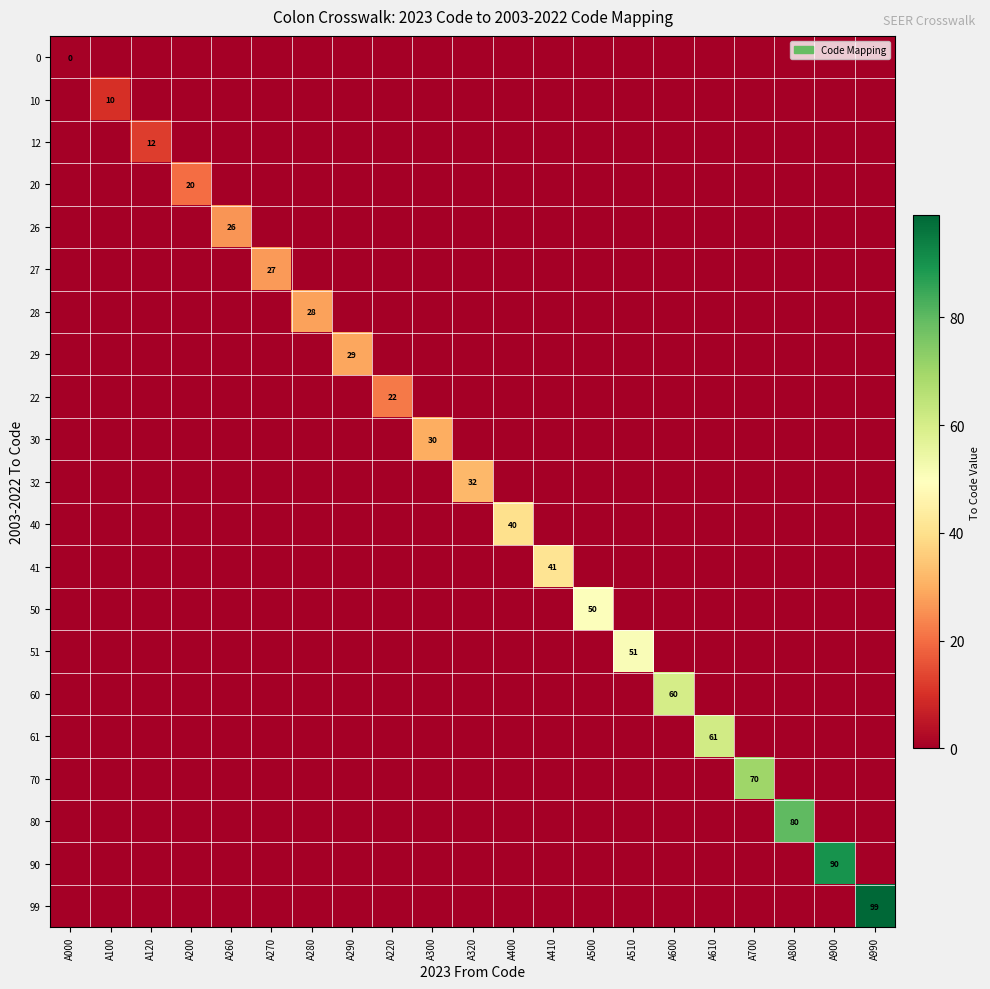

Where is 60 nearest to the value 30?

A000